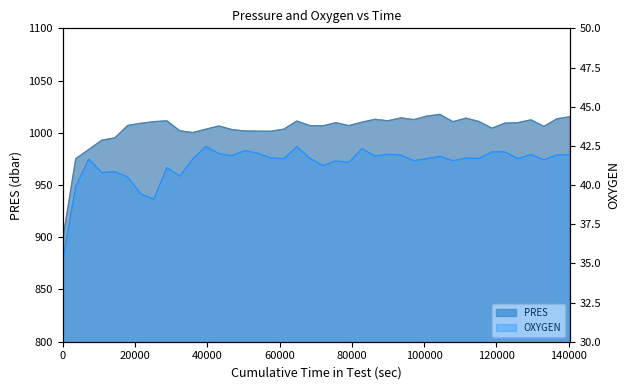

How many series are shown in this chart?

2